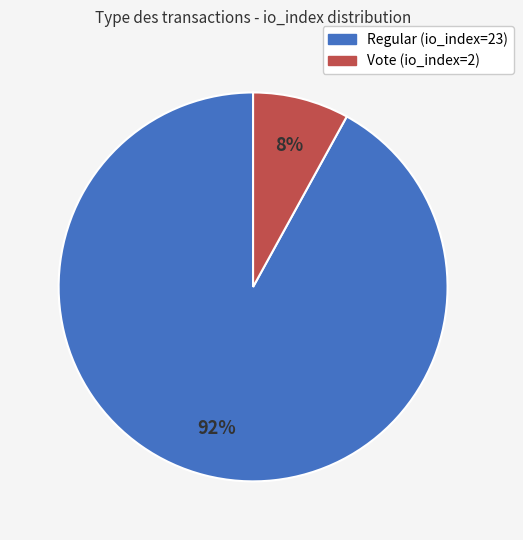

Does any single category account for the majority?

Yes